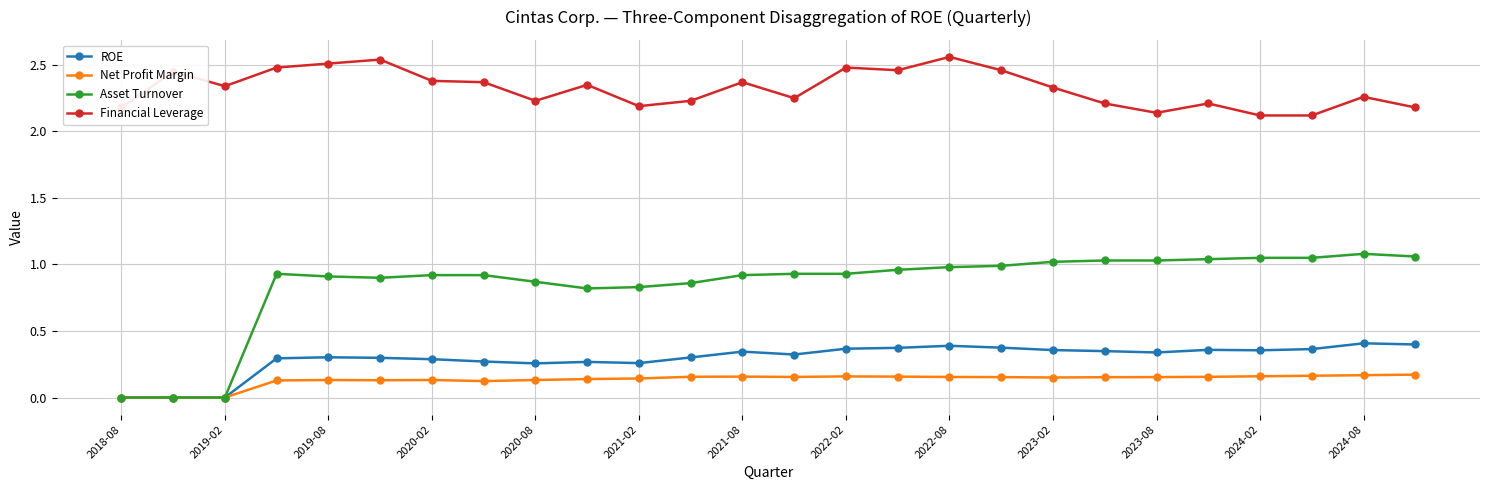

True or false: Financial Leverage and Asset Turnover intersect in this chart.

False